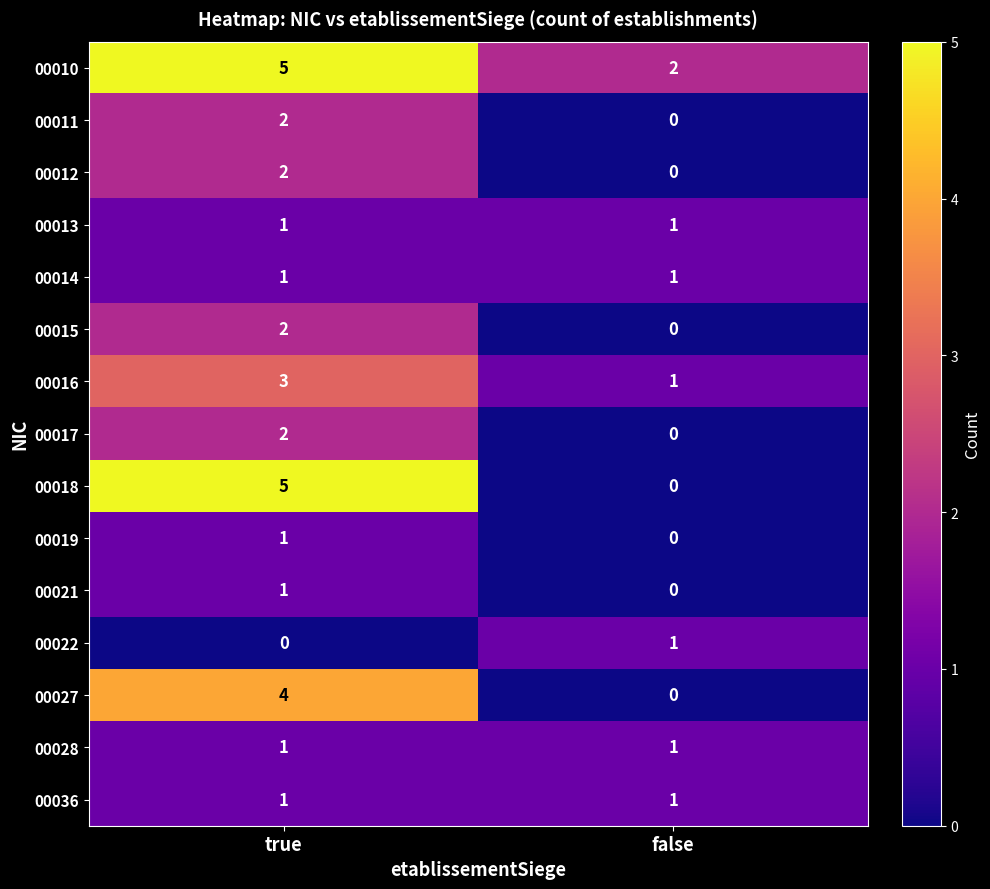

At which label is 00010 closest to 3?

false